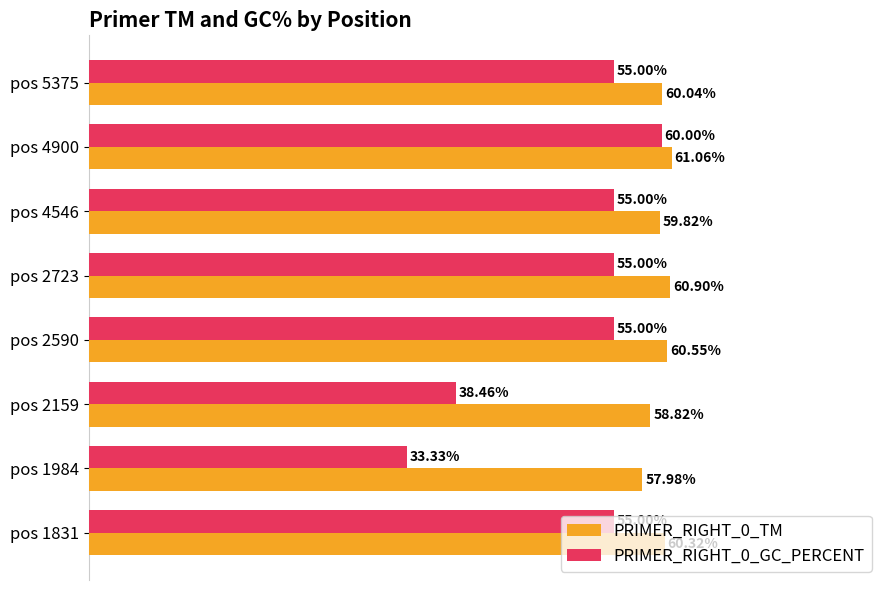

Where is PRIMER_RIGHT_0_TM nearest to the value 59?

pos 2159